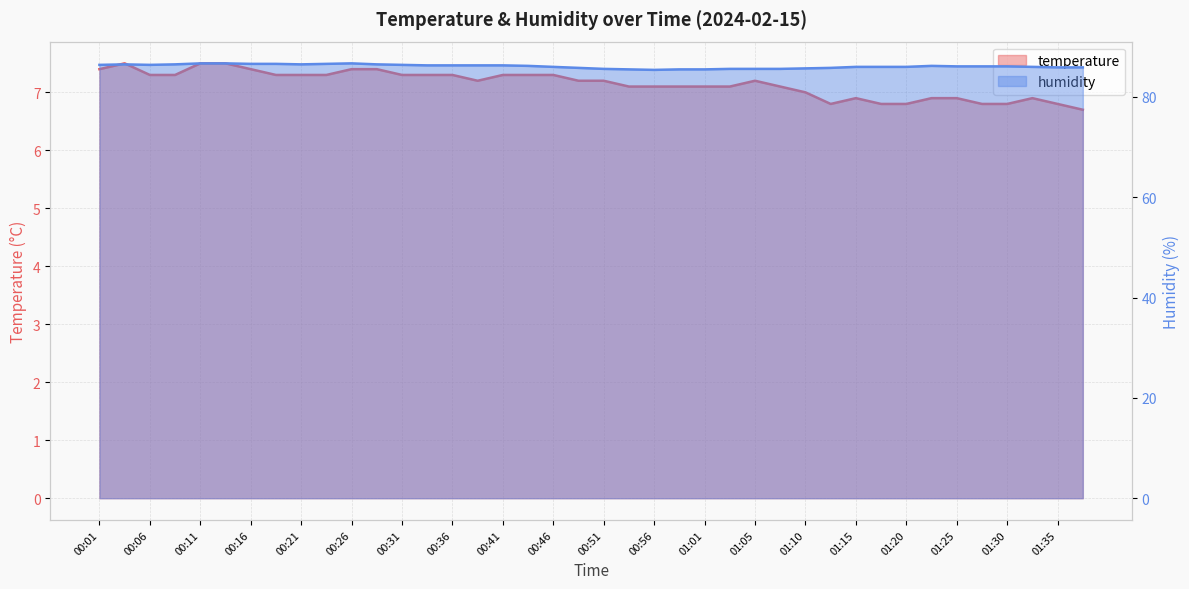

What is the sum of all temperature values?

285.9